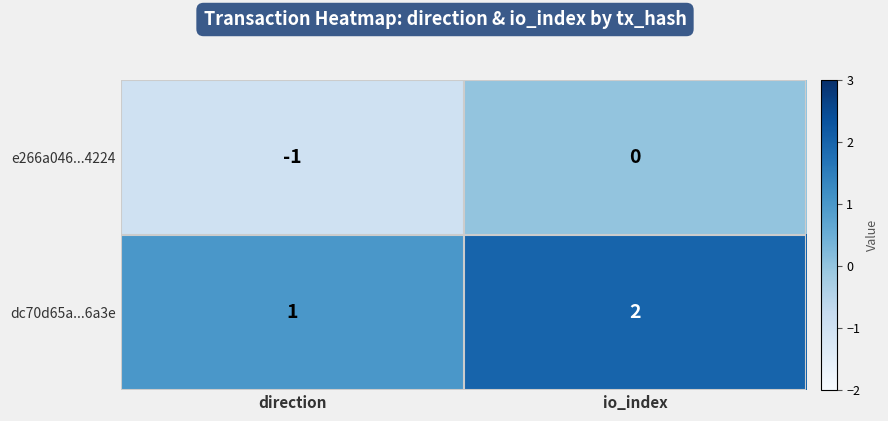

What is the sum of the dc70d65a...6a3e values at direction and io_index?

3